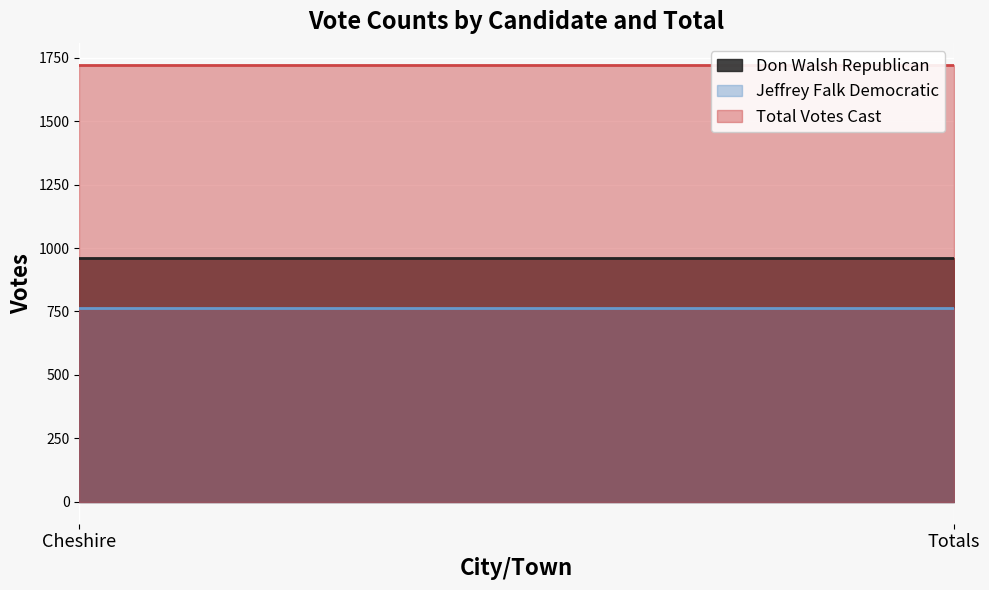

What is the lowest value of the Don Walsh Republican series?

959